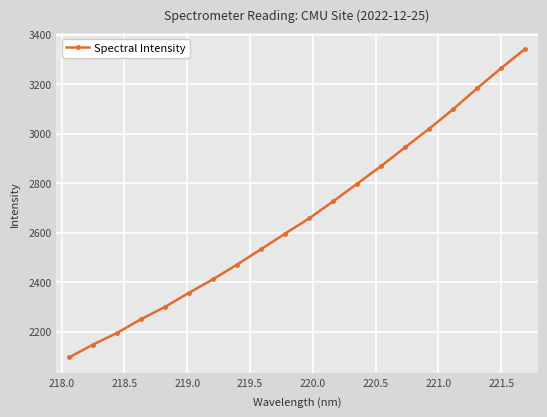

What is the value of the 13th point from the left?

2797.6